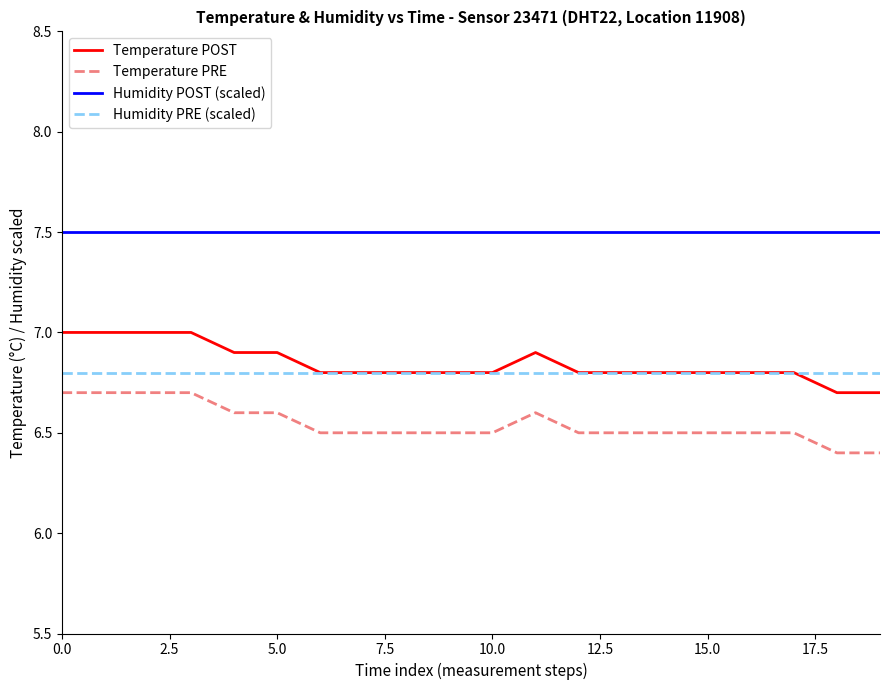

At how many categories does at least one series exceed 7?

20